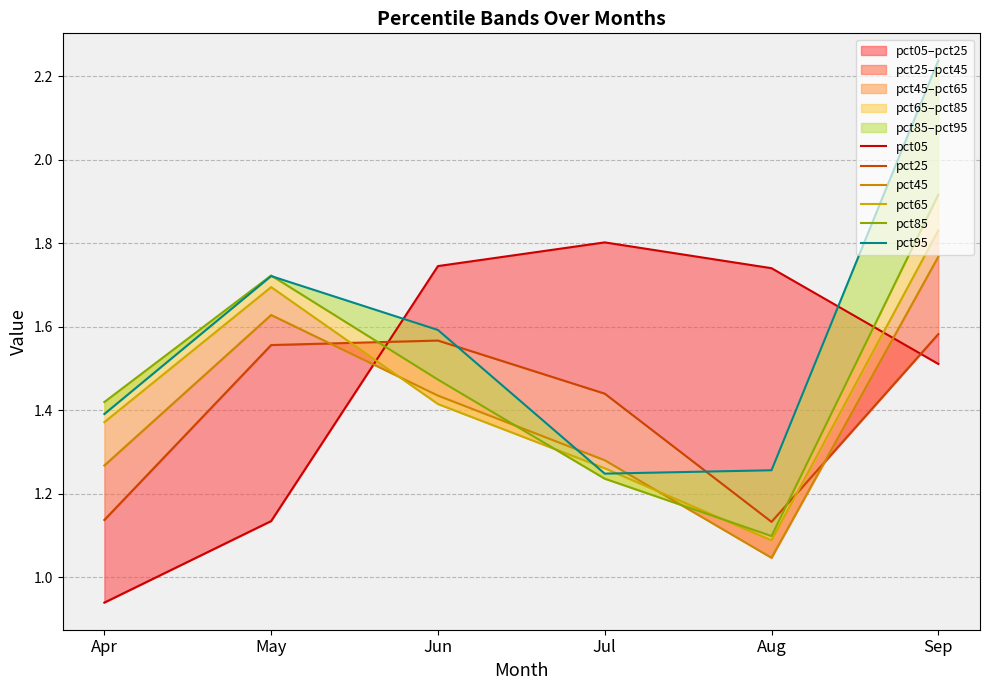

At which category does pct45 reach its first local valley?

Aug